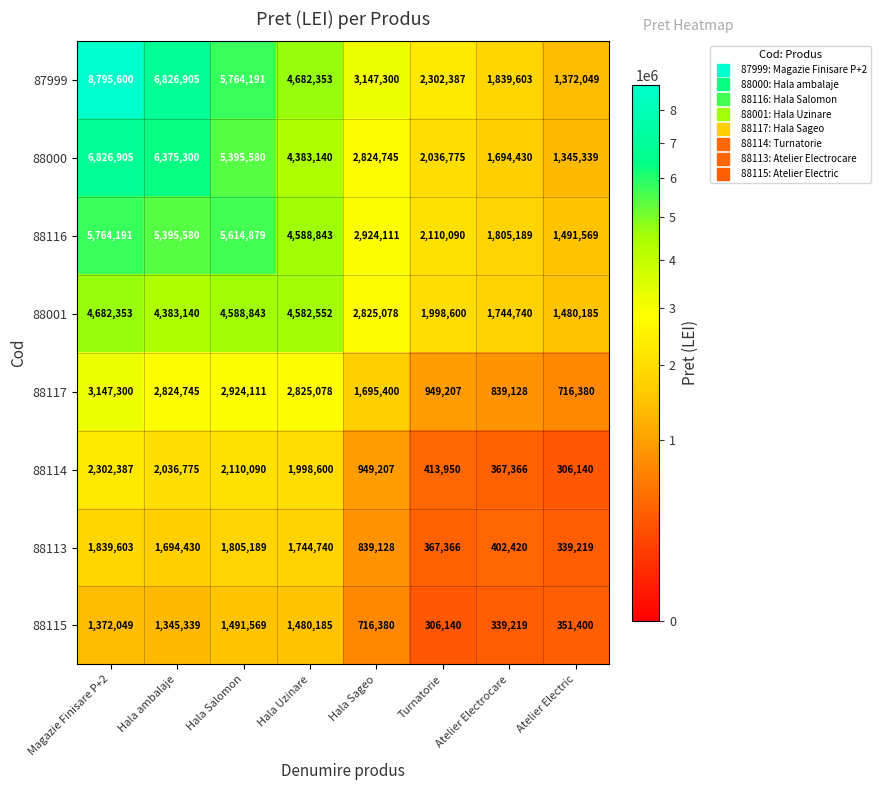

Between Turnatorie and Atelier Electrocare, which series saw the biggest shift?

87999